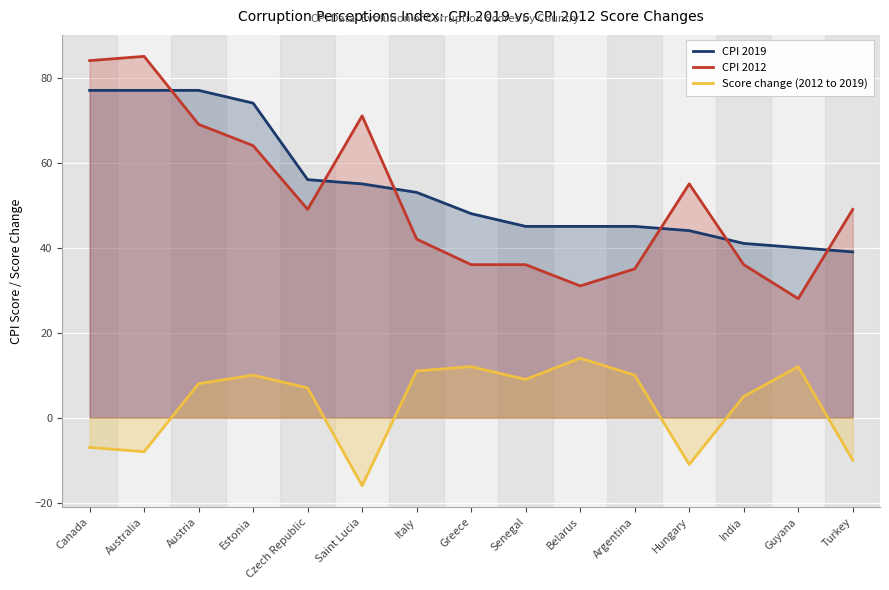

Does the chart display data point markers on the line(s)?

No